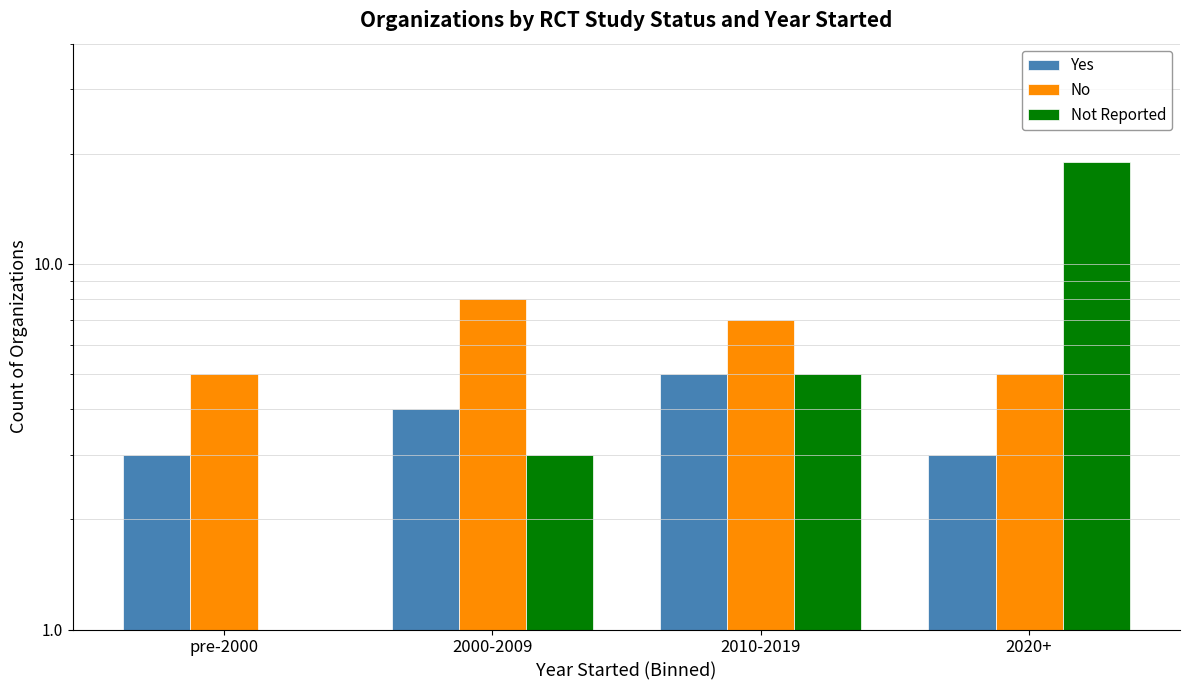

What is the approximate value of No at pre-2000?

5